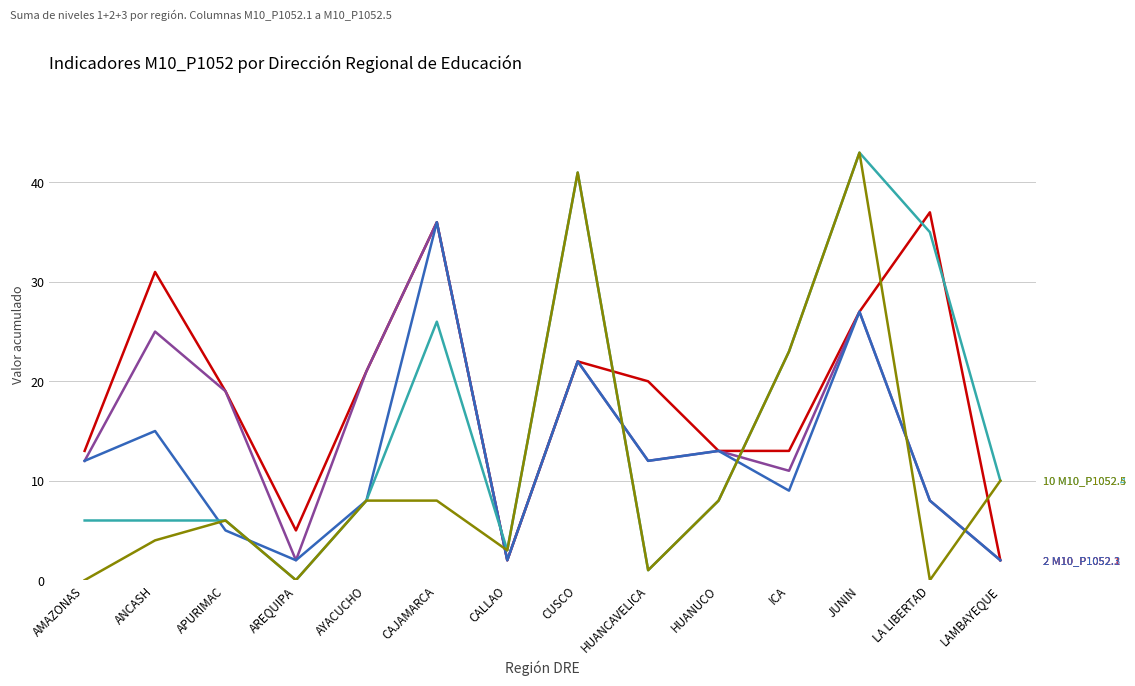

What position from the left is LA LIBERTAD?

13